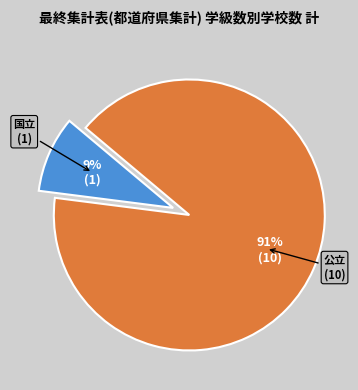

Count the number of slices in the pie.

2